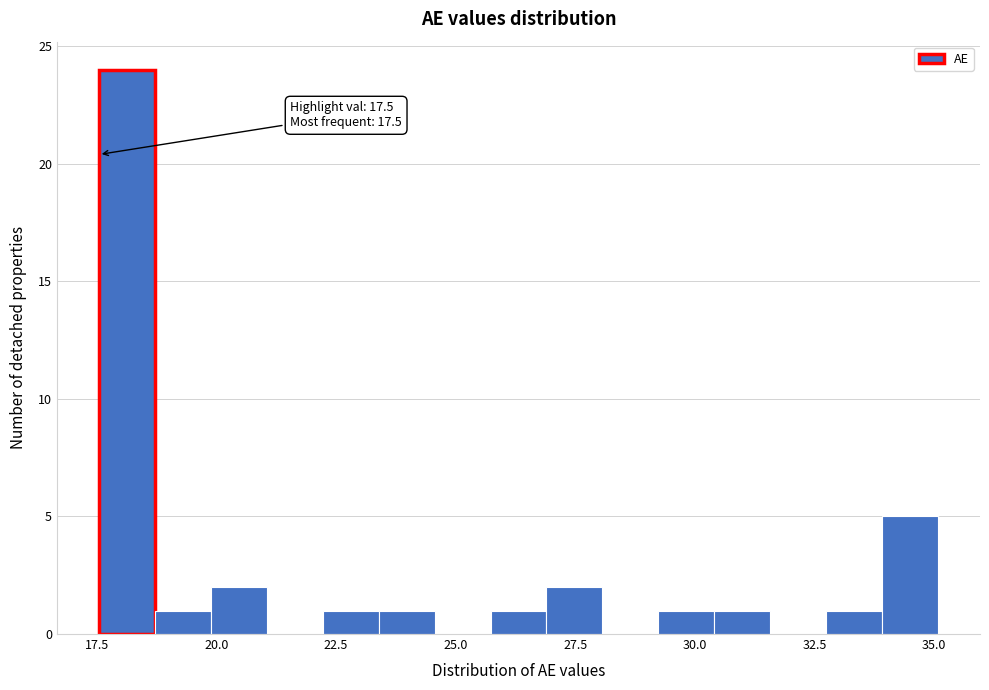

Around what value on the x-axis is the tallest bar? Give the approximate position of its centre, as read against the axis.

18.0